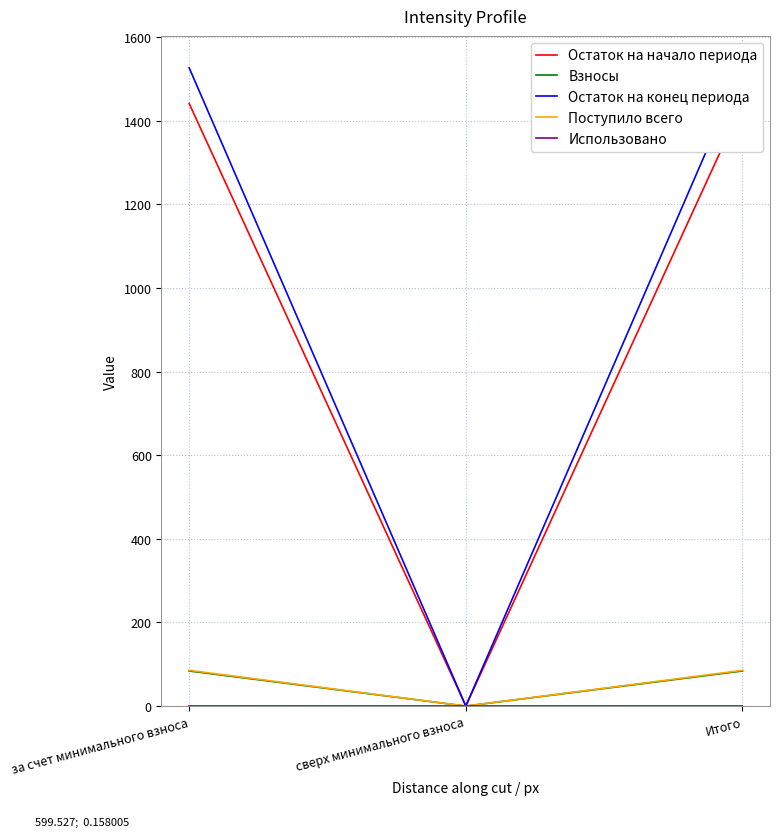

Rank the series by their maximum value, from highest to lowest.

Остаток на конец периода, Остаток на начало периода, Поступило всего, Взносы, Использовано